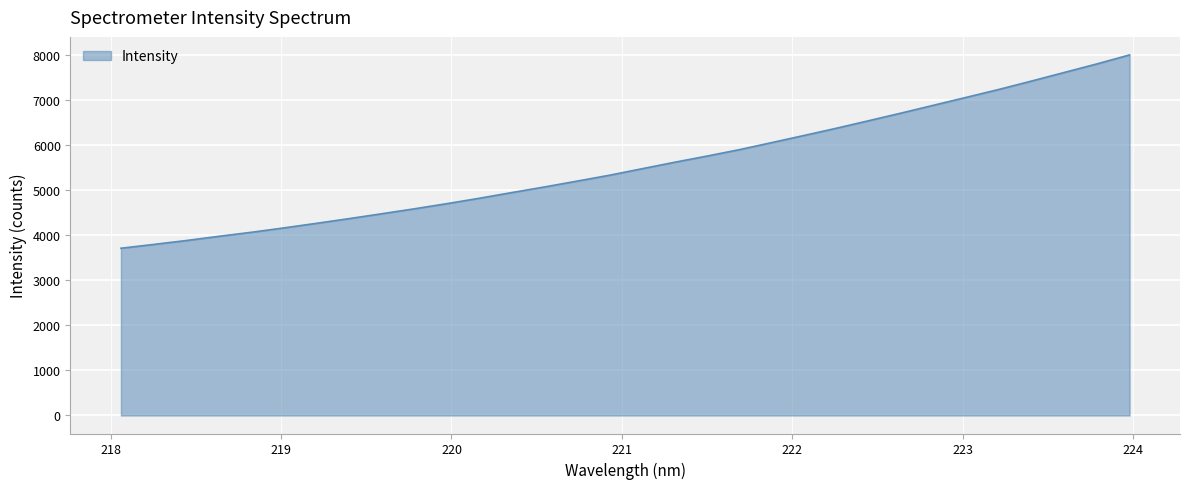

What is the difference between the maximum and minimum values?

4288.2